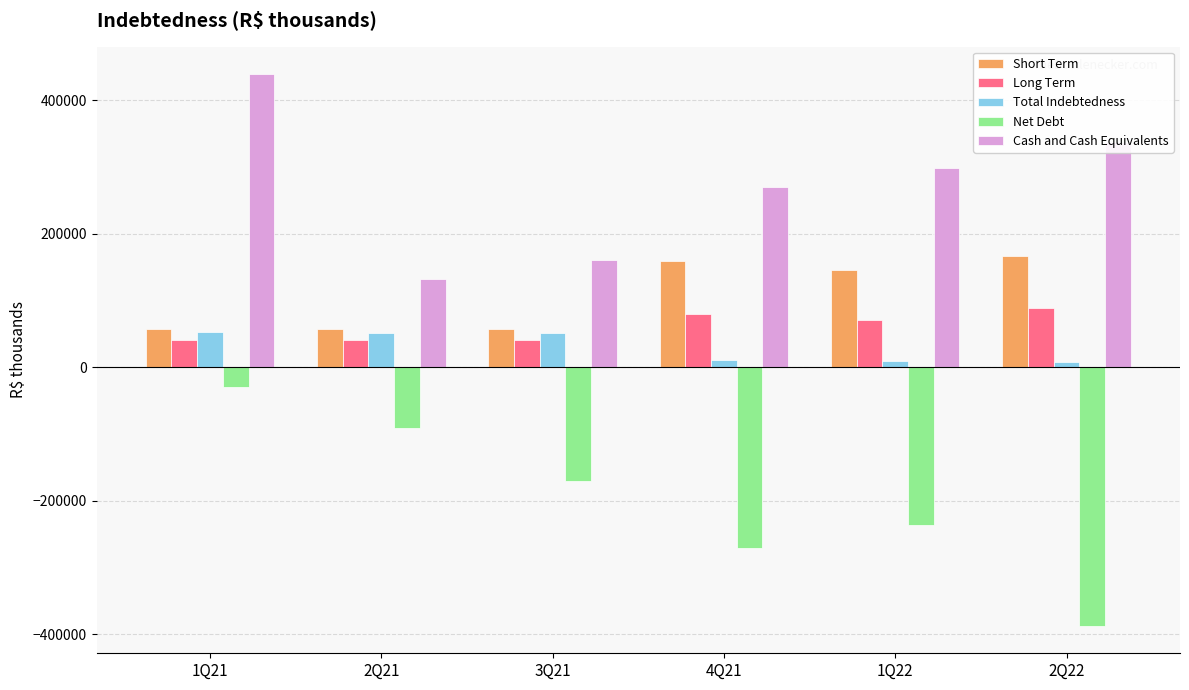

What is the label of the 6th bar from the left?

2Q22